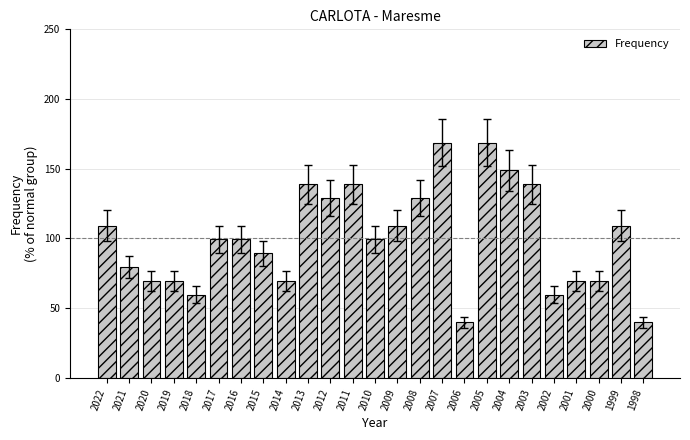

What is the greatest value displayed?

168.7